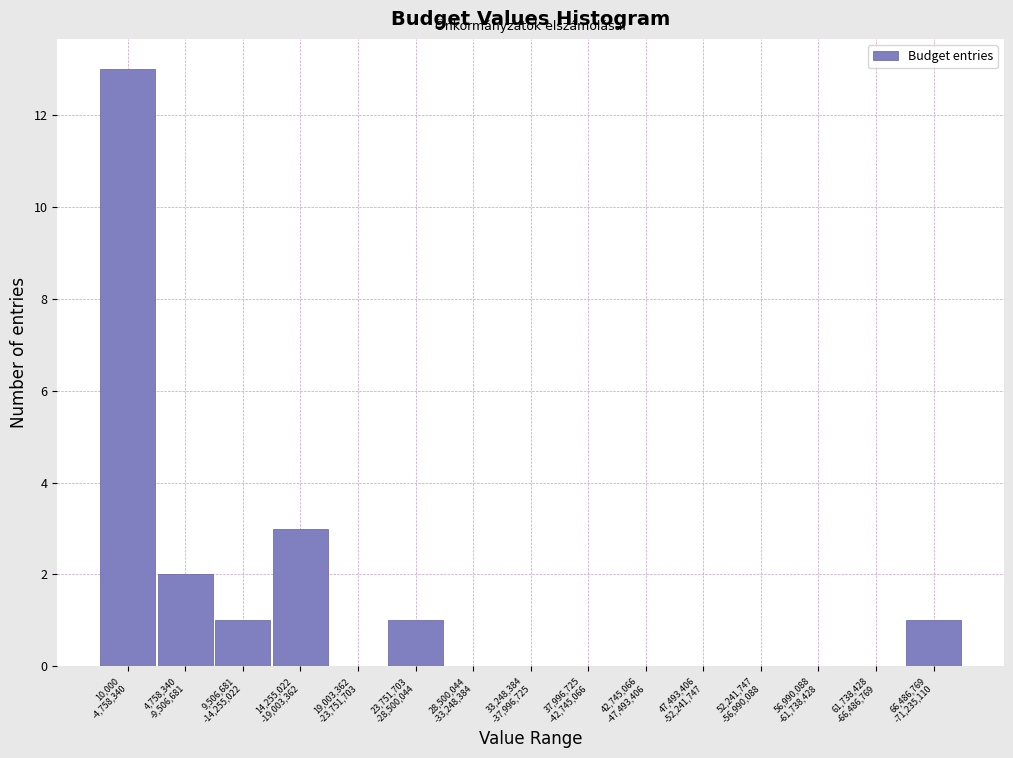

What is the maximum value shown in the chart?

13